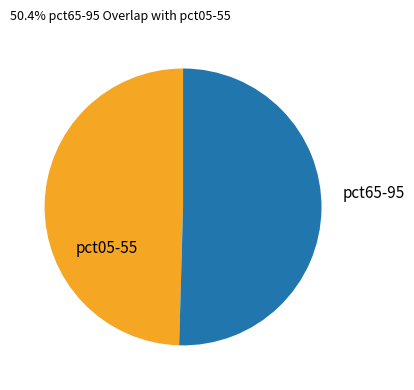

The pct65-95 slice represents 38% of the pie. True or false?

False